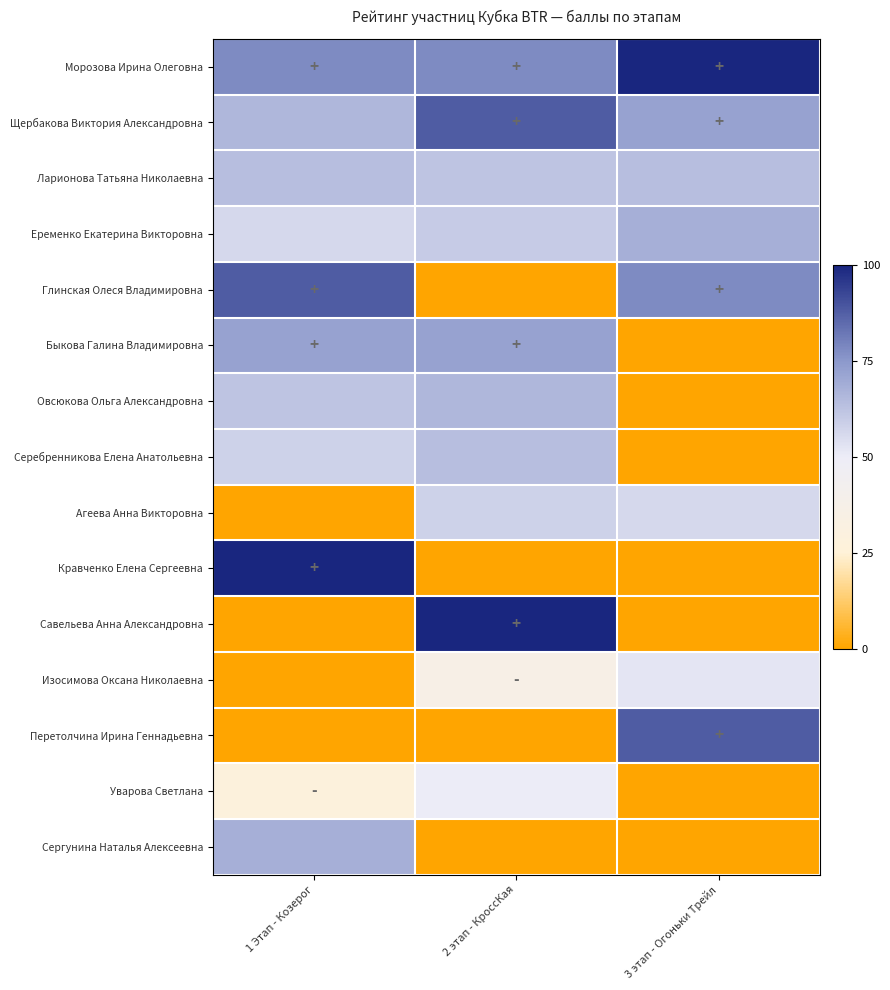

Between 2 этап - КроссКая and 3 этап - Огоньки Трейл, which series saw the biggest shift?

Савельева Анна Александровна